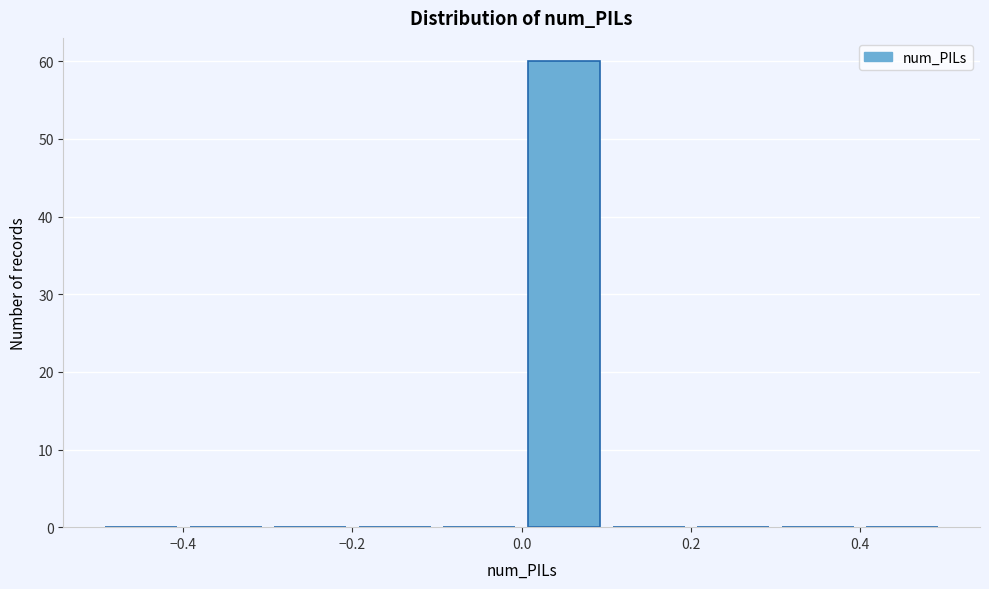

Reading left to right, transcribe this chart: for each bar, give the range it covers on the x-axis and its height. The values are not printed on the chart, so give them approximately, as read against the axis.

-0.5 to -0.4: 0
-0.4 to -0.3: 0
-0.3 to -0.2: 0
-0.2 to -0.1: 0
-0.1 to 0.0: 0
0.0 to 0.1: 60
0.1 to 0.2: 0
0.2 to 0.3: 0
0.3 to 0.4: 0
0.4 to 0.5: 0